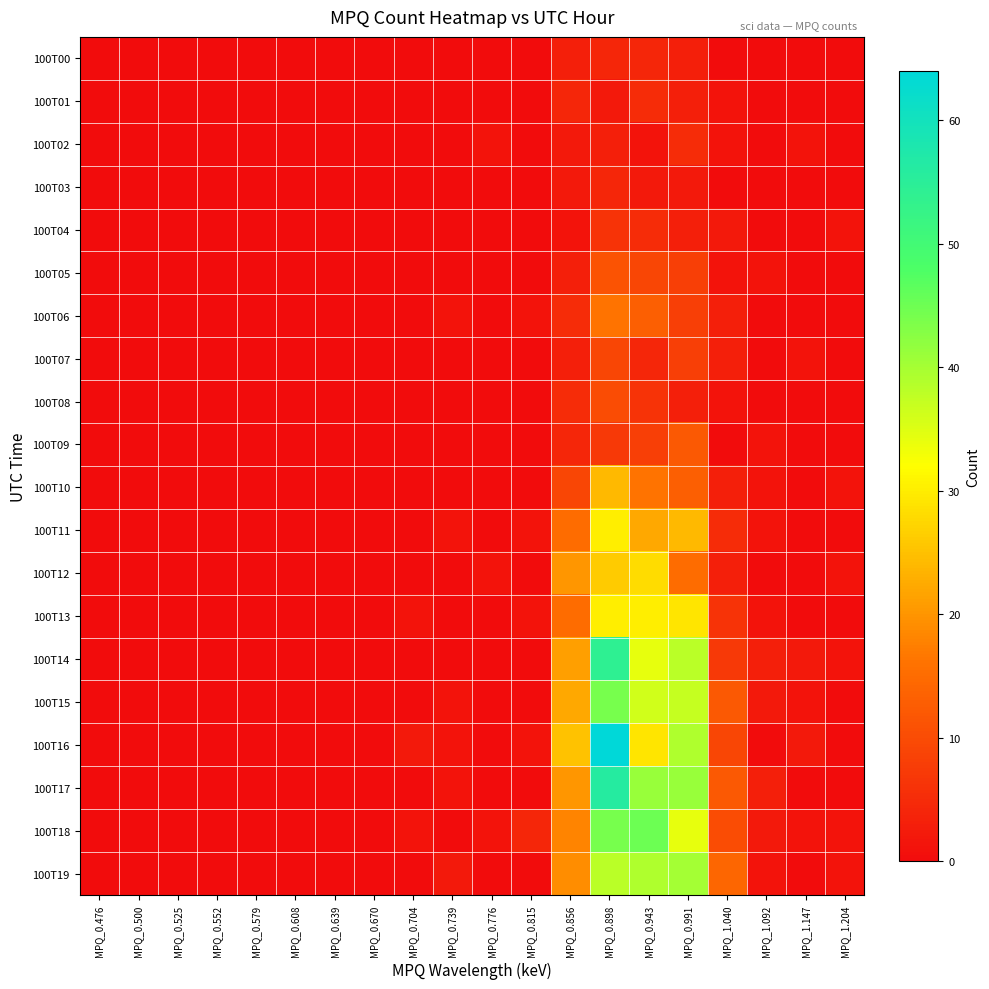

Reading left to right, what are all the values shown in this chart?

100T00: MPQ_0.476=0	MPQ_0.500=0	MPQ_0.525=0	MPQ_0.552=0	MPQ_0.579=0	MPQ_0.608=0	MPQ_0.639=0	MPQ_0.670=0	MPQ_0.704=0	MPQ_0.739=0	MPQ_0.776=0	MPQ_0.815=0	MPQ_0.856=3	MPQ_0.898=4	MPQ_0.943=4	MPQ_0.991=3	MPQ_1.040=0	MPQ_1.092=0	MPQ_1.147=0	MPQ_1.204=0
100T01: MPQ_0.476=0	MPQ_0.500=0	MPQ_0.525=0	MPQ_0.552=0	MPQ_0.579=0	MPQ_0.608=0	MPQ_0.639=0	MPQ_0.670=0	MPQ_0.704=0	MPQ_0.739=0	MPQ_0.776=0	MPQ_0.815=0	MPQ_0.856=4	MPQ_0.898=2	MPQ_0.943=5	MPQ_0.991=3	MPQ_1.040=1	MPQ_1.092=0	MPQ_1.147=0	MPQ_1.204=0
100T02: MPQ_0.476=0	MPQ_0.500=0	MPQ_0.525=0	MPQ_0.552=0	MPQ_0.579=0	MPQ_0.608=0	MPQ_0.639=0	MPQ_0.670=0	MPQ_0.704=0	MPQ_0.739=0	MPQ_0.776=1	MPQ_0.815=0	MPQ_0.856=2	MPQ_0.898=3	MPQ_0.943=1	MPQ_0.991=5	MPQ_1.040=1	MPQ_1.092=0	MPQ_1.147=1	MPQ_1.204=0
100T03: MPQ_0.476=0	MPQ_0.500=0	MPQ_0.525=0	MPQ_0.552=0	MPQ_0.579=0	MPQ_0.608=0	MPQ_0.639=0	MPQ_0.670=0	MPQ_0.704=0	MPQ_0.739=0	MPQ_0.776=0	MPQ_0.815=0	MPQ_0.856=2	MPQ_0.898=4	MPQ_0.943=2	MPQ_0.991=2	MPQ_1.040=0	MPQ_1.092=0	MPQ_1.147=0	MPQ_1.204=0
100T04: MPQ_0.476=0	MPQ_0.500=0	MPQ_0.525=0	MPQ_0.552=0	MPQ_0.579=0	MPQ_0.608=0	MPQ_0.639=0	MPQ_0.670=0	MPQ_0.704=0	MPQ_0.739=0	MPQ_0.776=0	MPQ_0.815=0	MPQ_0.856=1	MPQ_0.898=6	MPQ_0.943=5	MPQ_0.991=3	MPQ_1.040=2	MPQ_1.092=0	MPQ_1.147=0	MPQ_1.204=1
100T05: MPQ_0.476=0	MPQ_0.500=0	MPQ_0.525=0	MPQ_0.552=0	MPQ_0.579=0	MPQ_0.608=0	MPQ_0.639=0	MPQ_0.670=0	MPQ_0.704=0	MPQ_0.739=0	MPQ_0.776=0	MPQ_0.815=0	MPQ_0.856=3	MPQ_0.898=11	MPQ_0.943=9	MPQ_0.991=8	MPQ_1.040=1	MPQ_1.092=1	MPQ_1.147=0	MPQ_1.204=0
100T06: MPQ_0.476=0	MPQ_0.500=0	MPQ_0.525=0	MPQ_0.552=0	MPQ_0.579=0	MPQ_0.608=0	MPQ_0.639=0	MPQ_0.670=0	MPQ_0.704=0	MPQ_0.739=1	MPQ_0.776=0	MPQ_0.815=1	MPQ_0.856=5	MPQ_0.898=16	MPQ_0.943=13	MPQ_0.991=8	MPQ_1.040=3	MPQ_1.092=0	MPQ_1.147=0	MPQ_1.204=0
100T07: MPQ_0.476=0	MPQ_0.500=0	MPQ_0.525=0	MPQ_0.552=0	MPQ_0.579=0	MPQ_0.608=0	MPQ_0.639=0	MPQ_0.670=0	MPQ_0.704=0	MPQ_0.739=0	MPQ_0.776=0	MPQ_0.815=0	MPQ_0.856=3	MPQ_0.898=9	MPQ_0.943=4	MPQ_0.991=8	MPQ_1.040=3	MPQ_1.092=0	MPQ_1.147=1	MPQ_1.204=0
100T08: MPQ_0.476=0	MPQ_0.500=0	MPQ_0.525=0	MPQ_0.552=0	MPQ_0.579=0	MPQ_0.608=0	MPQ_0.639=0	MPQ_0.670=0	MPQ_0.704=0	MPQ_0.739=0	MPQ_0.776=0	MPQ_0.815=0	MPQ_0.856=5	MPQ_0.898=10	MPQ_0.943=6	MPQ_0.991=3	MPQ_1.040=1	MPQ_1.092=0	MPQ_1.147=0	MPQ_1.204=0
100T09: MPQ_0.476=0	MPQ_0.500=0	MPQ_0.525=0	MPQ_0.552=0	MPQ_0.579=0	MPQ_0.608=0	MPQ_0.639=0	MPQ_0.670=0	MPQ_0.704=0	MPQ_0.739=0	MPQ_0.776=0	MPQ_0.815=0	MPQ_0.856=4	MPQ_0.898=7	MPQ_0.943=8	MPQ_0.991=12	MPQ_1.040=0	MPQ_1.092=1	MPQ_1.147=0	MPQ_1.204=0
100T10: MPQ_0.476=0	MPQ_0.500=0	MPQ_0.525=0	MPQ_0.552=0	MPQ_0.579=0	MPQ_0.608=0	MPQ_0.639=0	MPQ_0.670=0	MPQ_0.704=0	MPQ_0.739=0	MPQ_0.776=0	MPQ_0.815=0	MPQ_0.856=9	MPQ_0.898=24	MPQ_0.943=16	MPQ_0.991=13	MPQ_1.040=3	MPQ_1.092=1	MPQ_1.147=0	MPQ_1.204=1
100T11: MPQ_0.476=0	MPQ_0.500=0	MPQ_0.525=0	MPQ_0.552=0	MPQ_0.579=0	MPQ_0.608=0	MPQ_0.639=0	MPQ_0.670=0	MPQ_0.704=0	MPQ_0.739=1	MPQ_0.776=0	MPQ_0.815=1	MPQ_0.856=15	MPQ_0.898=30	MPQ_0.943=22	MPQ_0.991=24	MPQ_1.040=5	MPQ_1.092=1	MPQ_1.147=0	MPQ_1.204=0
100T12: MPQ_0.476=0	MPQ_0.500=0	MPQ_0.525=0	MPQ_0.552=0	MPQ_0.579=0	MPQ_0.608=0	MPQ_0.639=0	MPQ_0.670=0	MPQ_0.704=0	MPQ_0.739=0	MPQ_0.776=1	MPQ_0.815=0	MPQ_0.856=20	MPQ_0.898=26	MPQ_0.943=28	MPQ_0.991=15	MPQ_1.040=3	MPQ_1.092=0	MPQ_1.147=0	MPQ_1.204=1
100T13: MPQ_0.476=0	MPQ_0.500=0	MPQ_0.525=0	MPQ_0.552=0	MPQ_0.579=0	MPQ_0.608=0	MPQ_0.639=0	MPQ_0.670=0	MPQ_0.704=1	MPQ_0.739=0	MPQ_0.776=0	MPQ_0.815=1	MPQ_0.856=15	MPQ_0.898=30	MPQ_0.943=30	MPQ_0.991=29	MPQ_1.040=6	MPQ_1.092=1	MPQ_1.147=0	MPQ_1.204=0
100T14: MPQ_0.476=0	MPQ_0.500=0	MPQ_0.525=0	MPQ_0.552=0	MPQ_0.579=0	MPQ_0.608=0	MPQ_0.639=0	MPQ_0.670=0	MPQ_0.704=0	MPQ_0.739=0	MPQ_0.776=0	MPQ_0.815=0	MPQ_0.856=21	MPQ_0.898=54	MPQ_0.943=34	MPQ_0.991=38	MPQ_1.040=7	MPQ_1.092=3	MPQ_1.147=2	MPQ_1.204=1
100T15: MPQ_0.476=0	MPQ_0.500=0	MPQ_0.525=0	MPQ_0.552=0	MPQ_0.579=0	MPQ_0.608=0	MPQ_0.639=0	MPQ_0.670=0	MPQ_0.704=0	MPQ_0.739=1	MPQ_0.776=0	MPQ_0.815=0	MPQ_0.856=22	MPQ_0.898=44	MPQ_0.943=36	MPQ_0.991=37	MPQ_1.040=12	MPQ_1.092=2	MPQ_1.147=1	MPQ_1.204=0
100T16: MPQ_0.476=0	MPQ_0.500=0	MPQ_0.525=0	MPQ_0.552=0	MPQ_0.579=0	MPQ_0.608=0	MPQ_0.639=0	MPQ_0.670=0	MPQ_0.704=2	MPQ_0.739=1	MPQ_0.776=0	MPQ_0.815=1	MPQ_0.856=25	MPQ_0.898=64	MPQ_0.943=29	MPQ_0.991=39	MPQ_1.040=9	MPQ_1.092=0	MPQ_1.147=2	MPQ_1.204=0
100T17: MPQ_0.476=0	MPQ_0.500=0	MPQ_0.525=0	MPQ_0.552=0	MPQ_0.579=0	MPQ_0.608=0	MPQ_0.639=0	MPQ_0.670=0	MPQ_0.704=0	MPQ_0.739=1	MPQ_0.776=0	MPQ_0.815=0	MPQ_0.856=20	MPQ_0.898=56	MPQ_0.943=41	MPQ_0.991=41	MPQ_1.040=12	MPQ_1.092=3	MPQ_1.147=0	MPQ_1.204=0
100T18: MPQ_0.476=0	MPQ_0.500=0	MPQ_0.525=0	MPQ_0.552=0	MPQ_0.579=0	MPQ_0.608=0	MPQ_0.639=0	MPQ_0.670=0	MPQ_0.704=1	MPQ_0.739=0	MPQ_0.776=1	MPQ_0.815=4	MPQ_0.856=18	MPQ_0.898=44	MPQ_0.943=45	MPQ_0.991=34	MPQ_1.040=10	MPQ_1.092=2	MPQ_1.147=1	MPQ_1.204=1
100T19: MPQ_0.476=0	MPQ_0.500=0	MPQ_0.525=0	MPQ_0.552=0	MPQ_0.579=0	MPQ_0.608=0	MPQ_0.639=0	MPQ_0.670=0	MPQ_0.704=0	MPQ_0.739=2	MPQ_0.776=0	MPQ_0.815=0	MPQ_0.856=19	MPQ_0.898=38	MPQ_0.943=39	MPQ_0.991=40	MPQ_1.040=14	MPQ_1.092=1	MPQ_1.147=0	MPQ_1.204=1